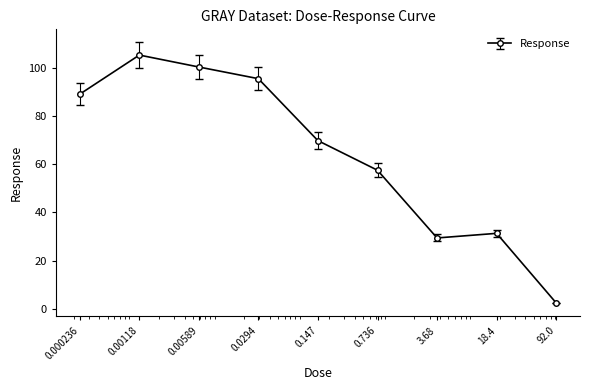

Reading left to right, list all the values displayed in this chart.

89.0	105.2	100.2	95.4	69.7	57.4	29.4	31.3	2.5